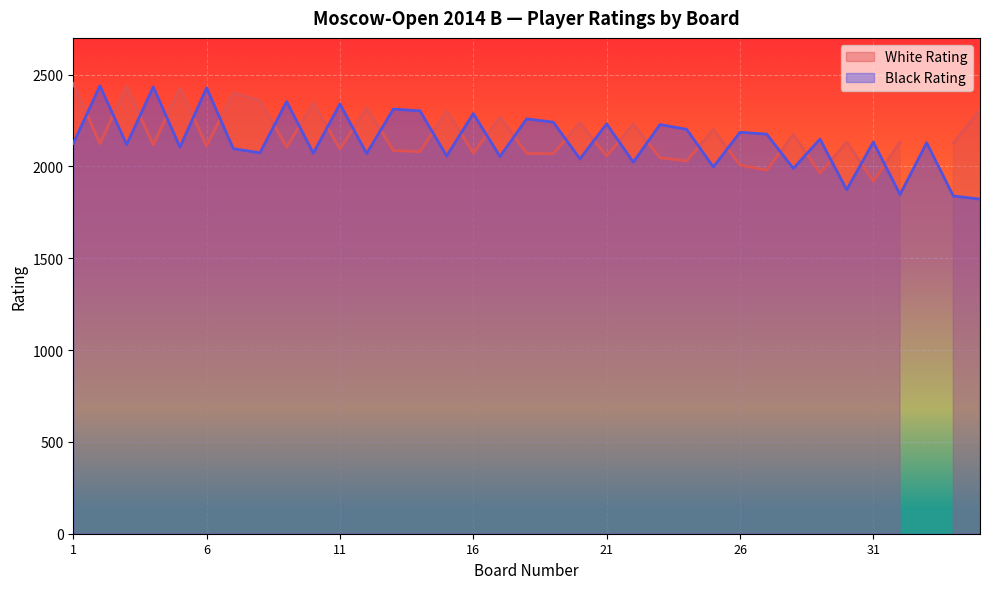

The value at 3 is 2119. True or false?

True